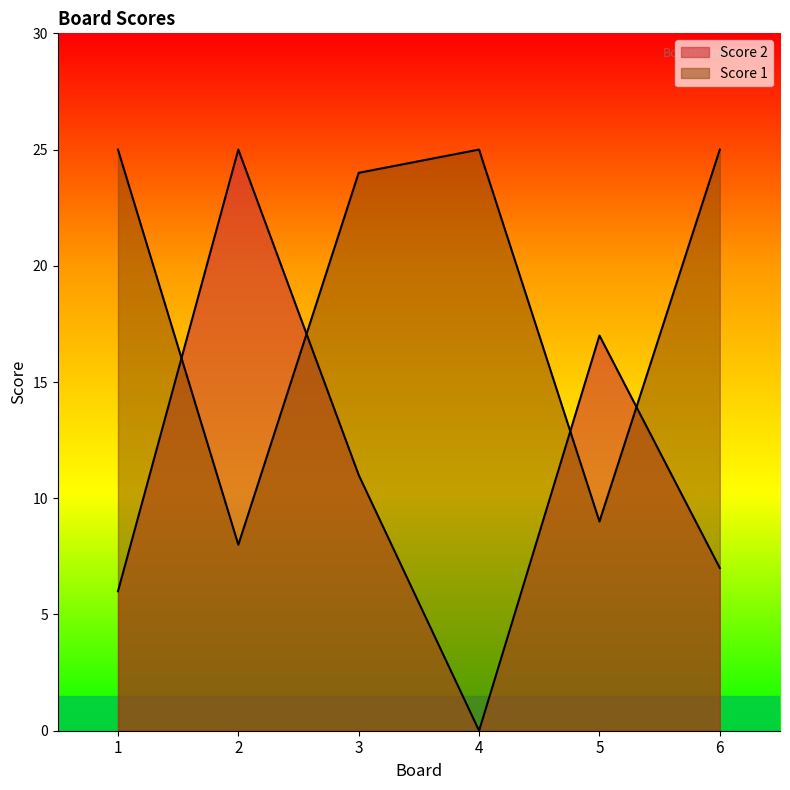

Where do Score 1 and Score 2 first cross each other?

1 and 2